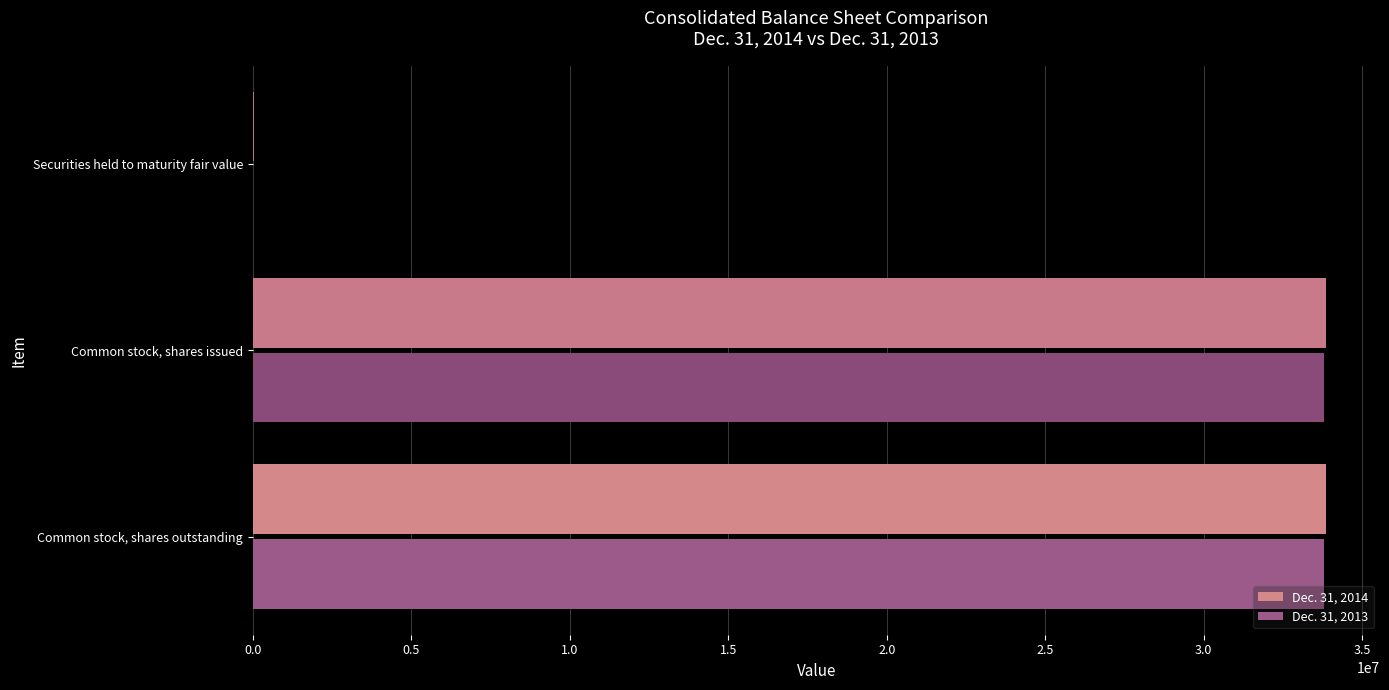

What is the total value across all series at Common stock, shares outstanding?

67667886